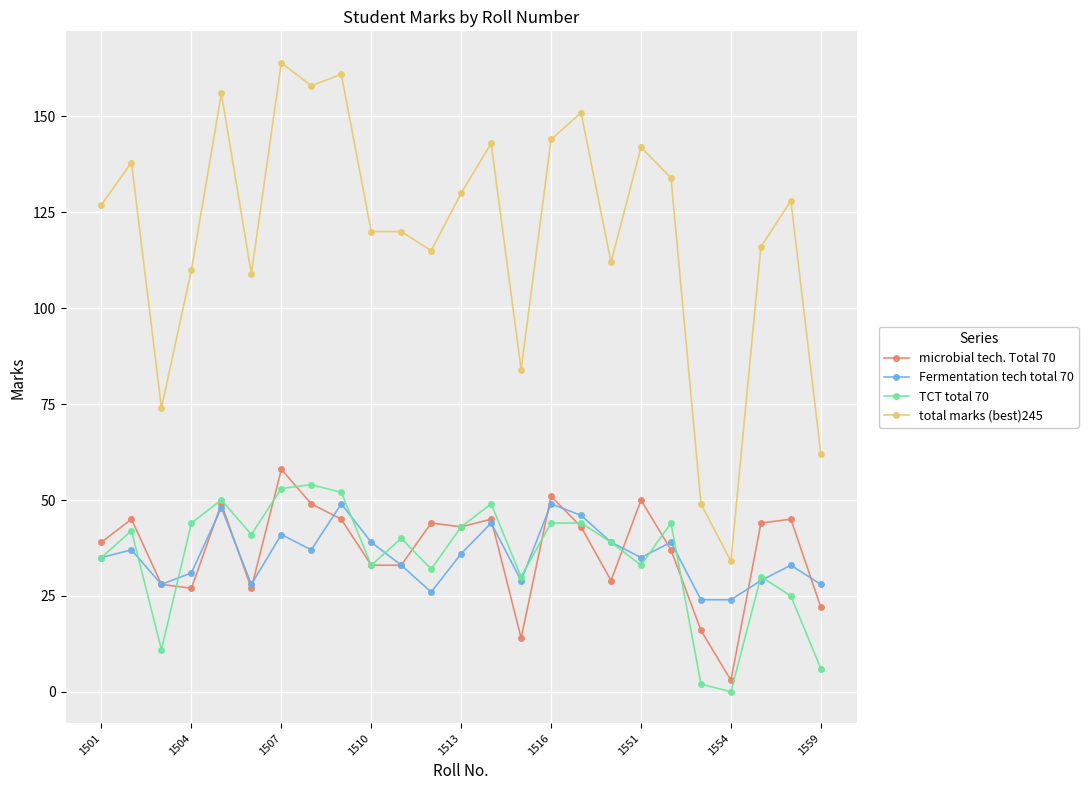

Which series has the largest total across all categories?

total marks (best)245